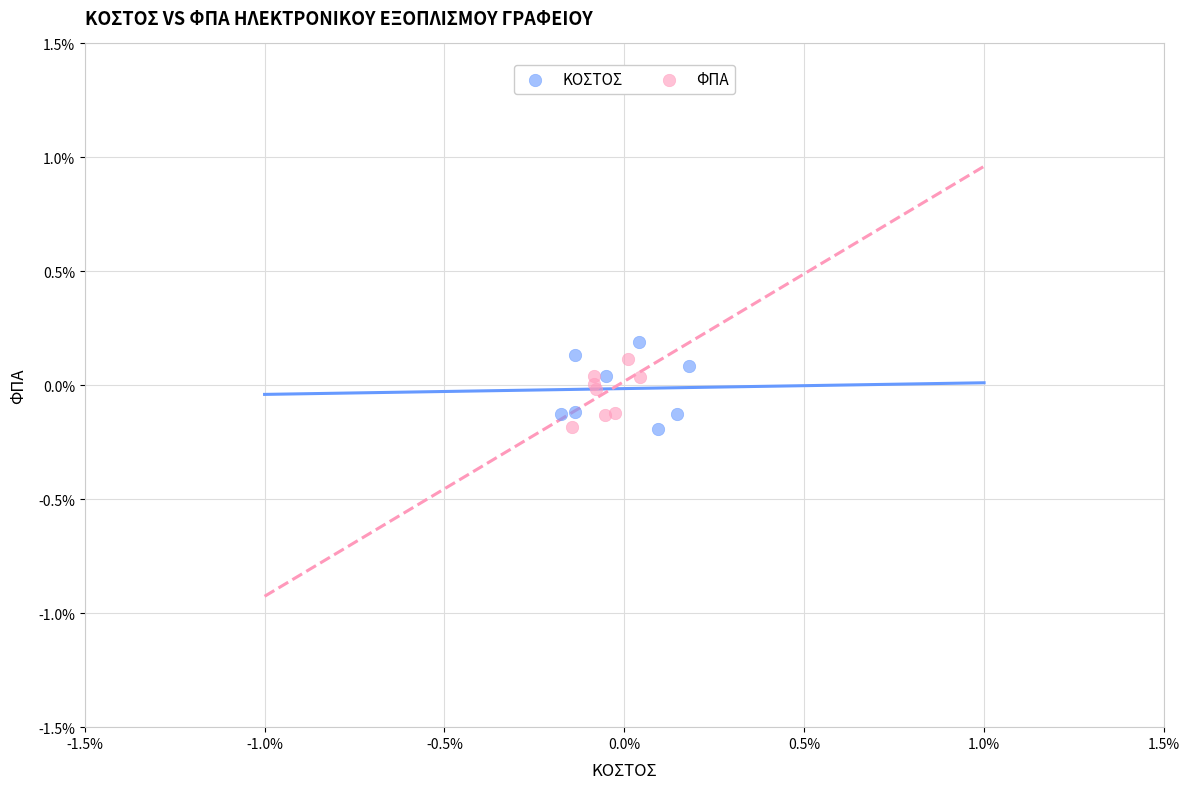

Which series has the widest spread of Y values?

ΚΟΣΤΟΣ